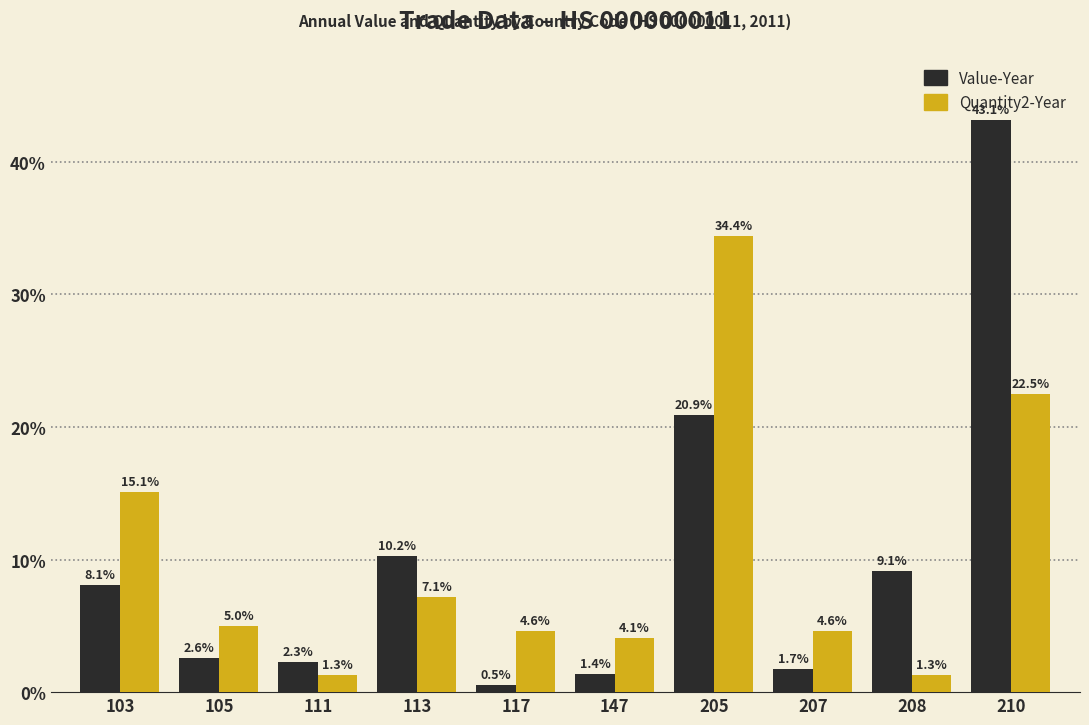

How many bars are there in total?

20